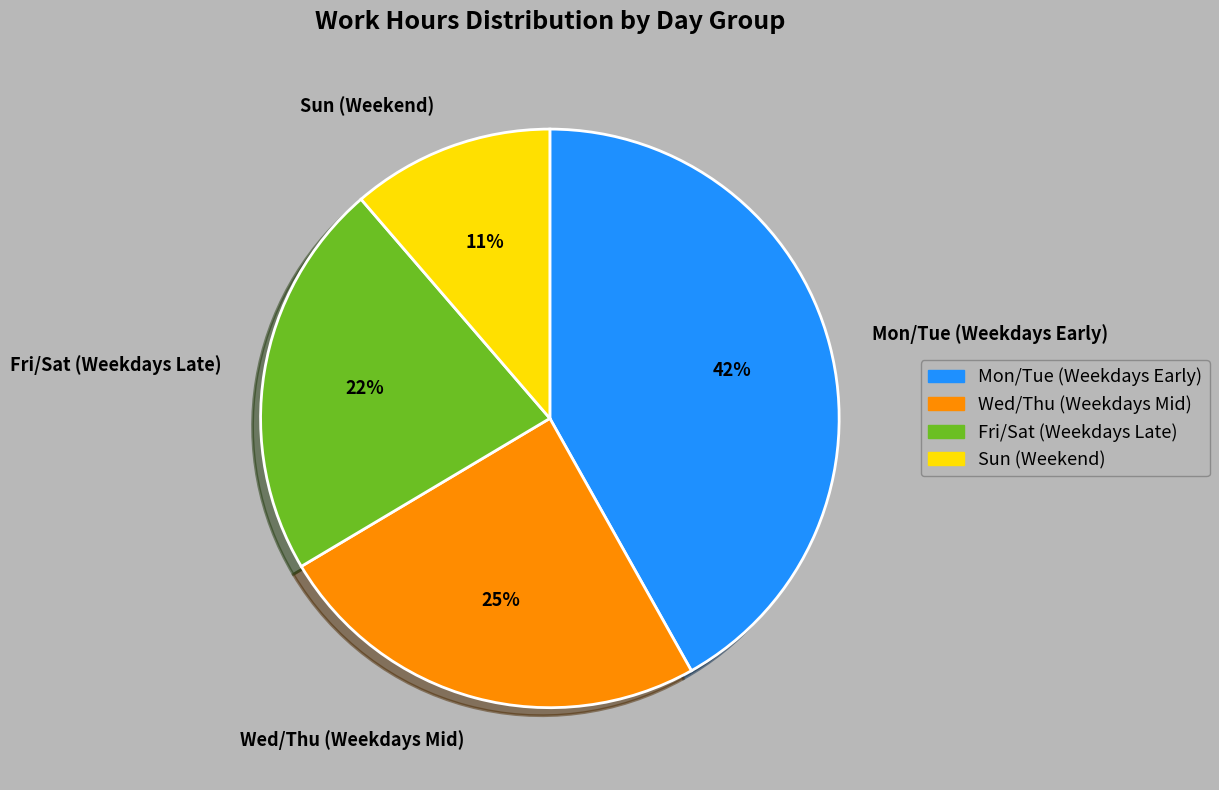

Do Sun (Weekend) and Fri/Sat (Weekdays Late) together represent more than half of the pie?

No